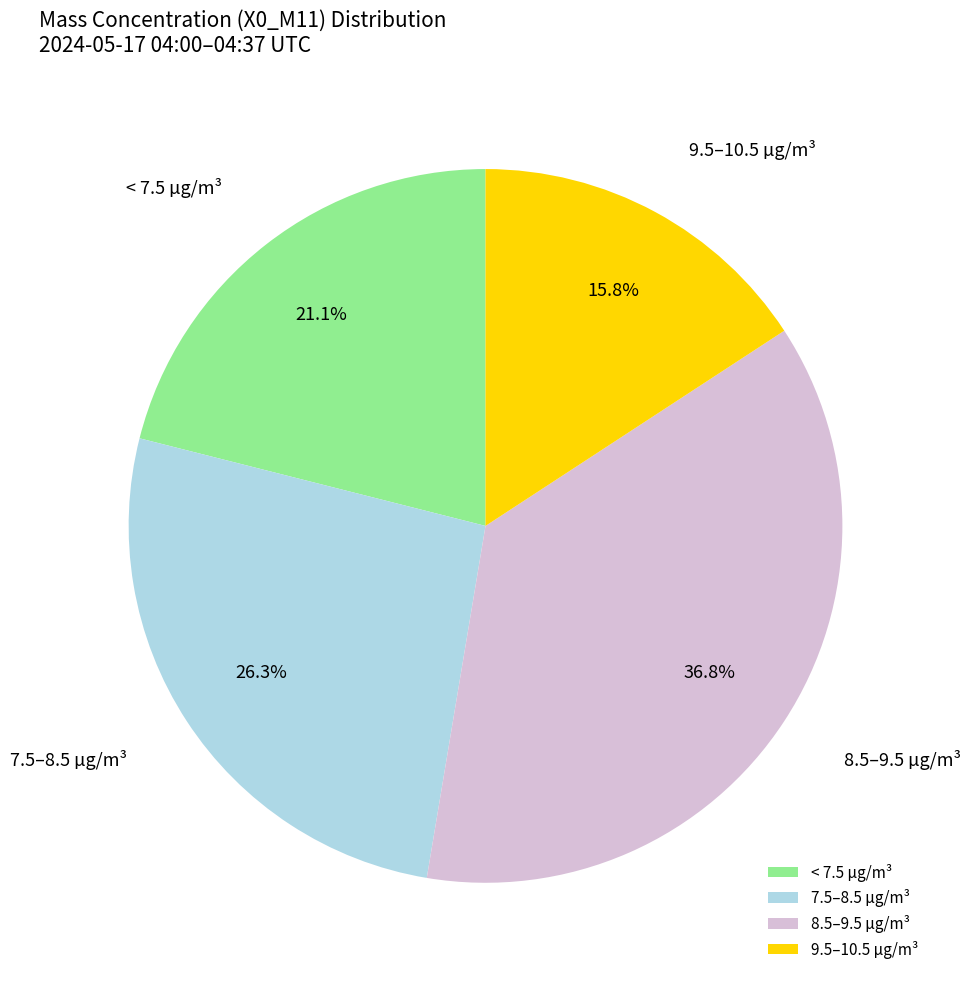

Count the number of slices in the pie.

4